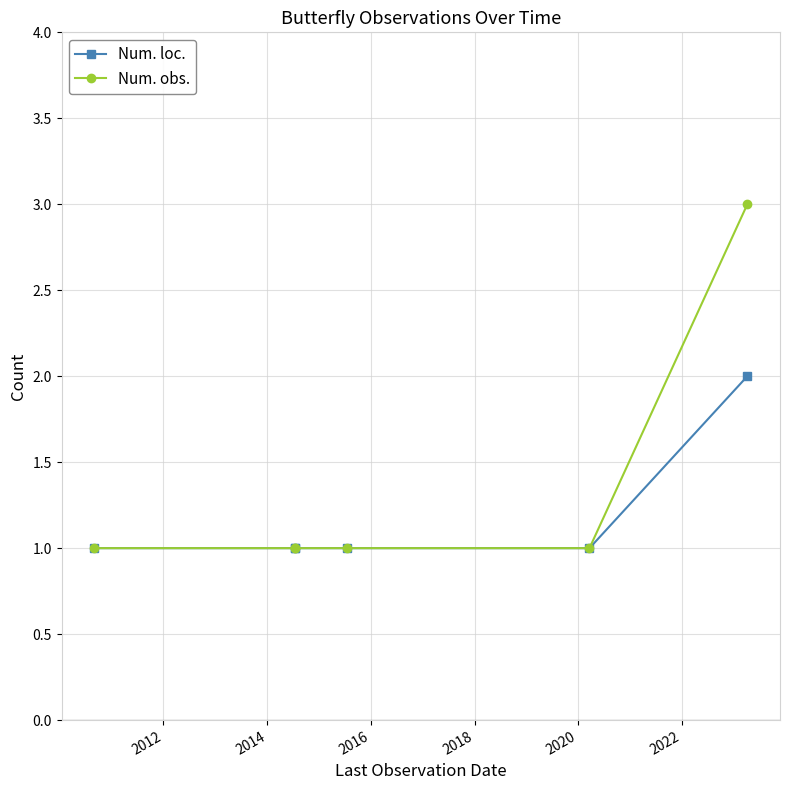

At how many categories does at least one series exceed 2?

1